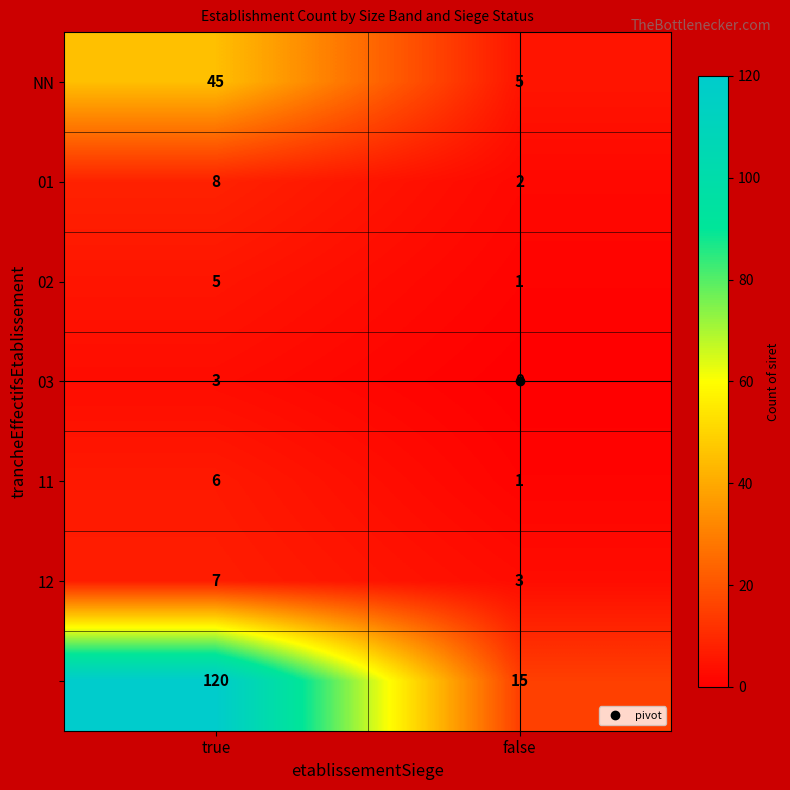

What is the spread (max minus min) of values at true?

117